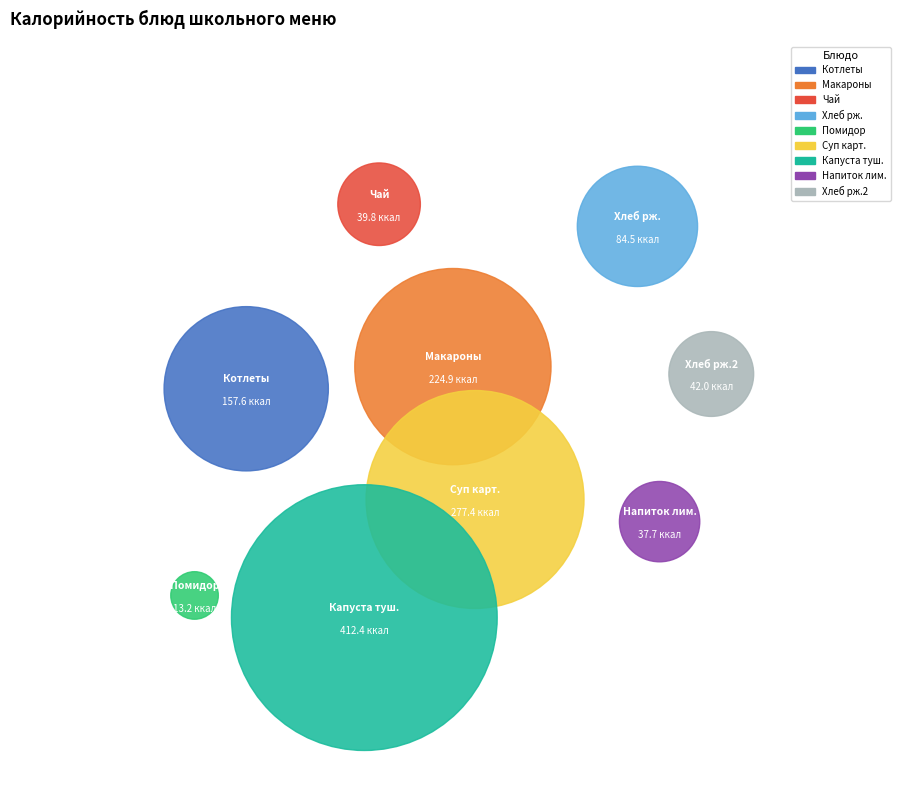

What is the smallest slice in the pie chart?

Помидор свежий